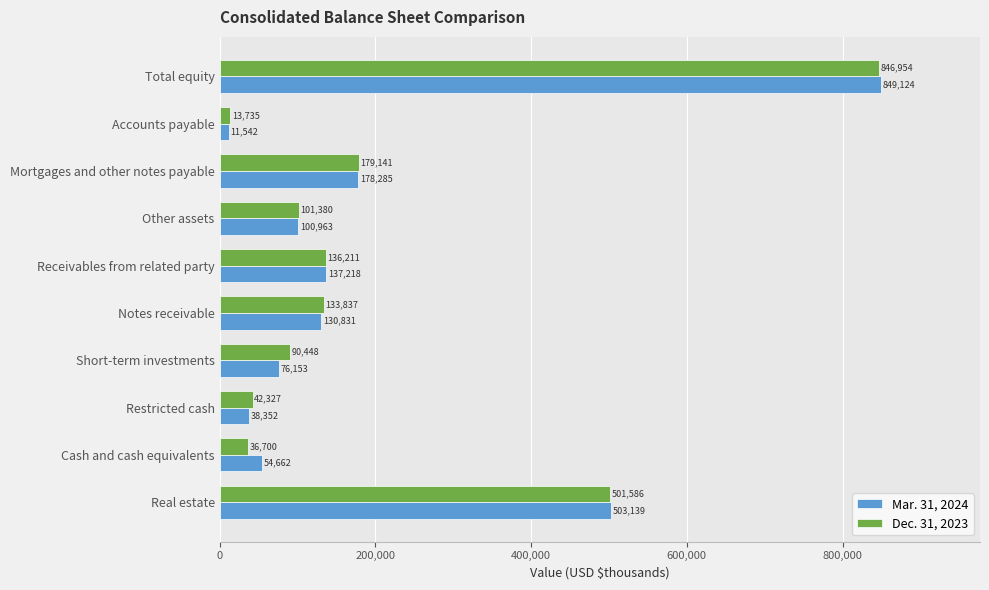

Where is Dec. 31, 2023 nearest to the value 430344?

Real estate